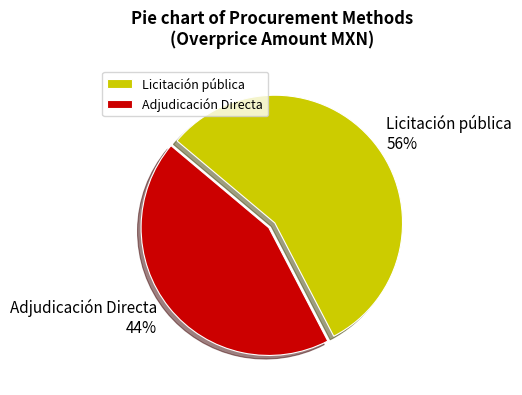

Which slice is the largest?

Licitación pública